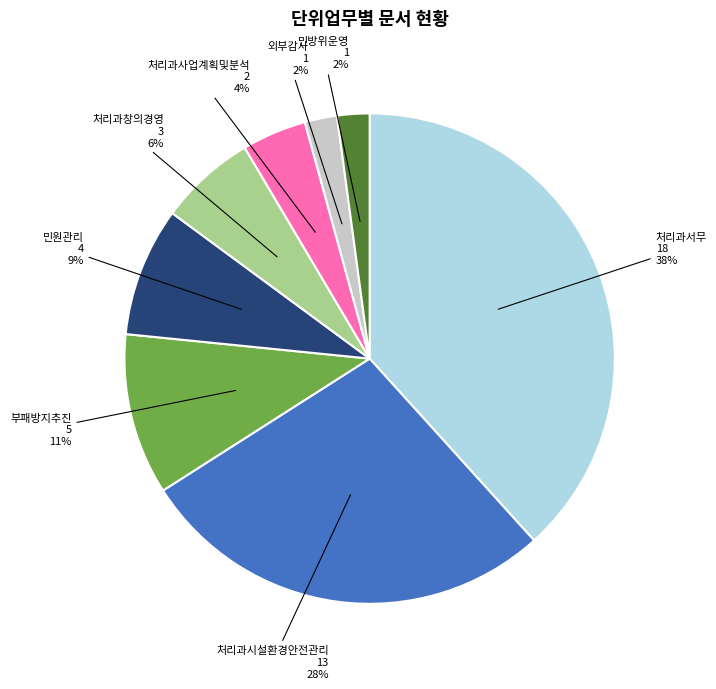

Is there any slice that represents more than half of the pie?

No